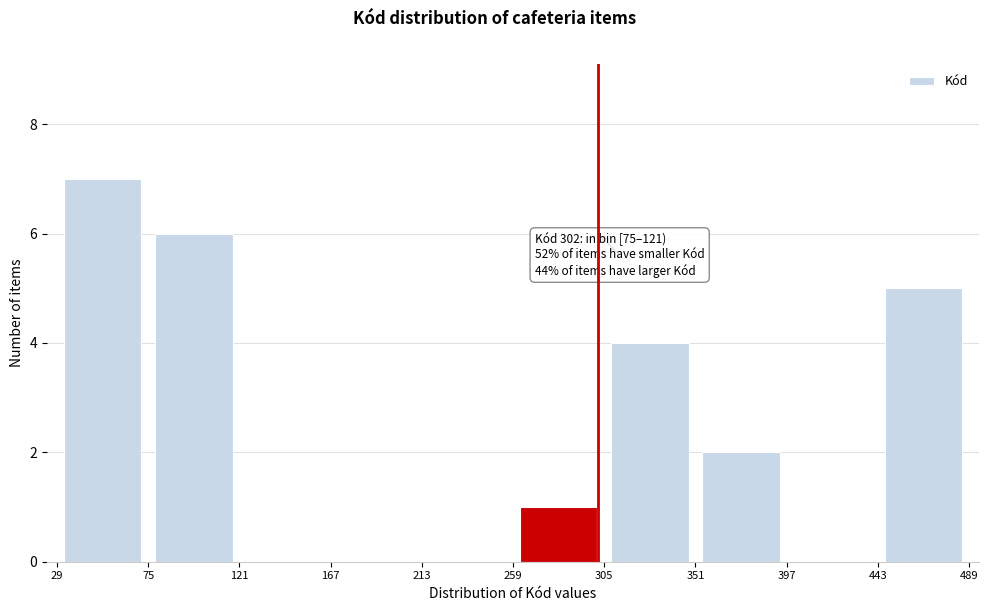

Over which range of the x-axis is the bar tallest?

29 to 75